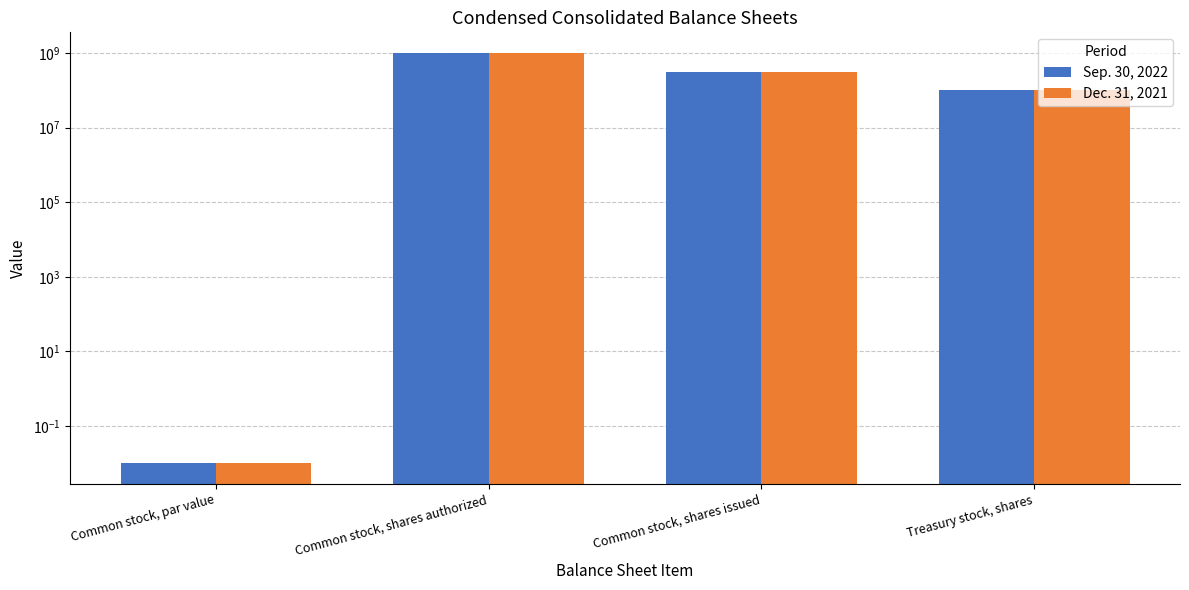

What is the label of the 3rd bar from the right?

Common stock, shares authorized